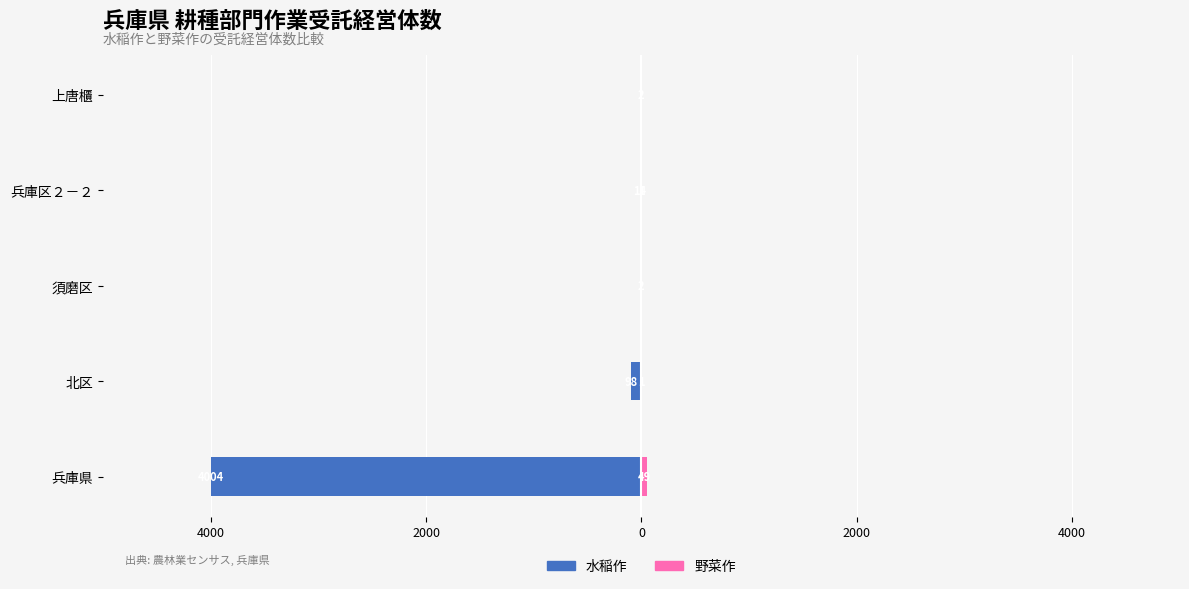

What is the difference between the maximum and minimum values in the 野菜作 series?

49